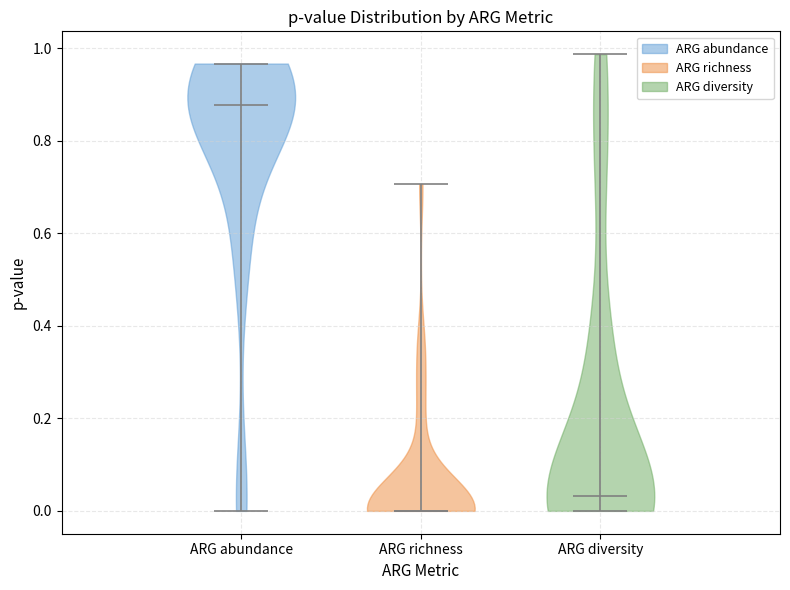

Reading left to right, read every violin against the y-axis: where its median line is, and the lowest and highest points it reaches. The values are not printed on the chart, so give them approximately, as read against the axis.

ARG abundance: median line 0.88, lowest point 0.00, highest point 0.96
ARG richness: median line 0.00, lowest point 0.00, highest point 0.70
ARG diversity: median line 0.04, lowest point 0.00, highest point 0.98